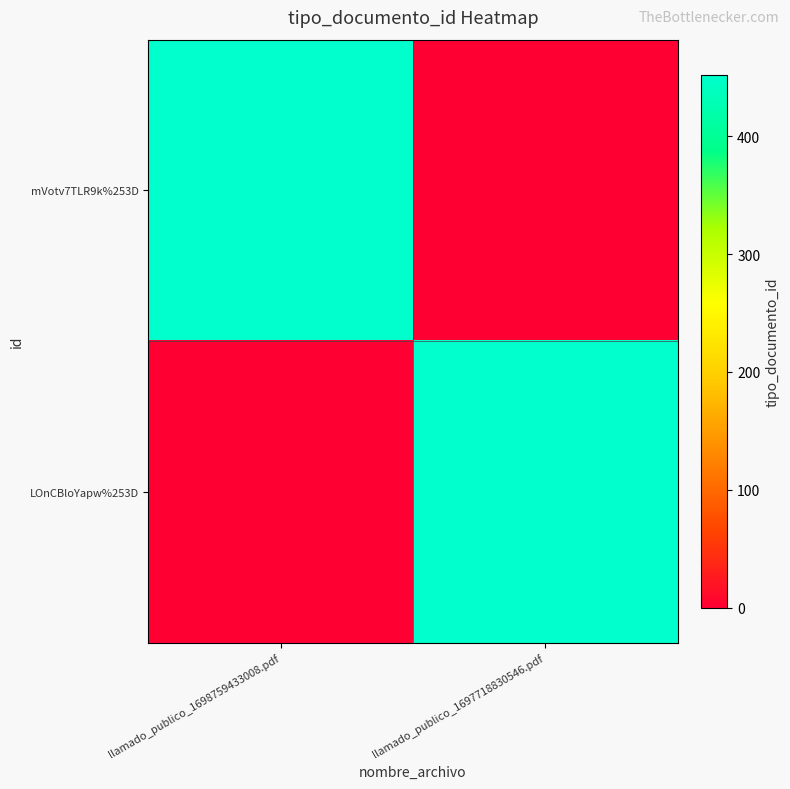

The LOnCBloYapw%253D series shows 452 at llamado_publico_1697718830546.pdf. True or false?

True